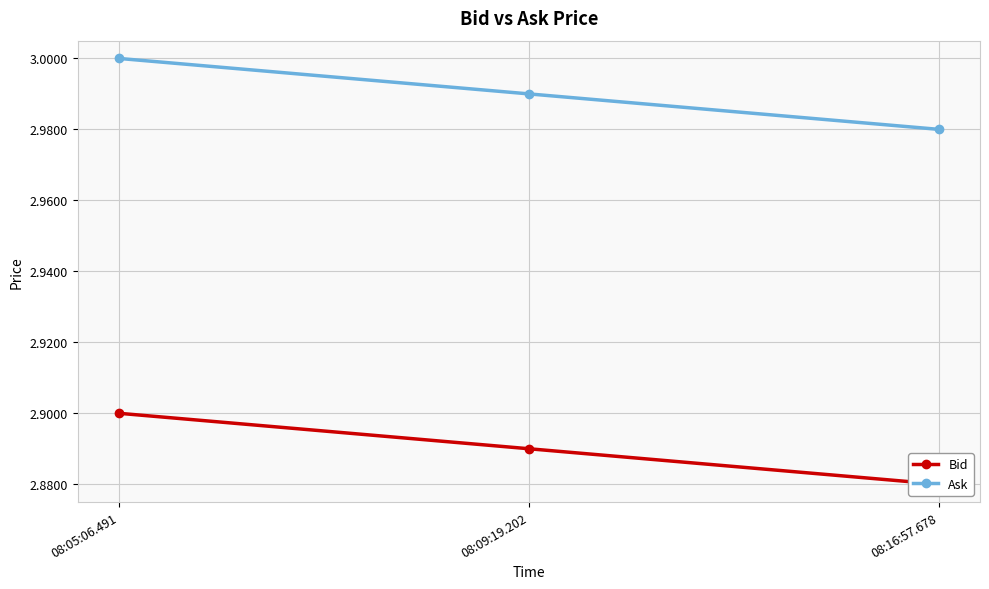

Which series has the largest range (max minus min)?

Bid